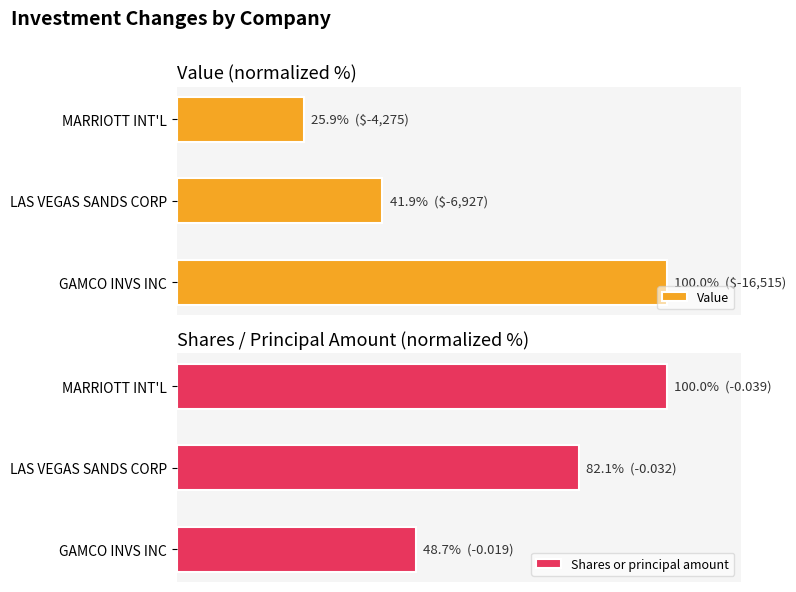

What are all the series names shown in the legend?

Value, Shares or principal amount